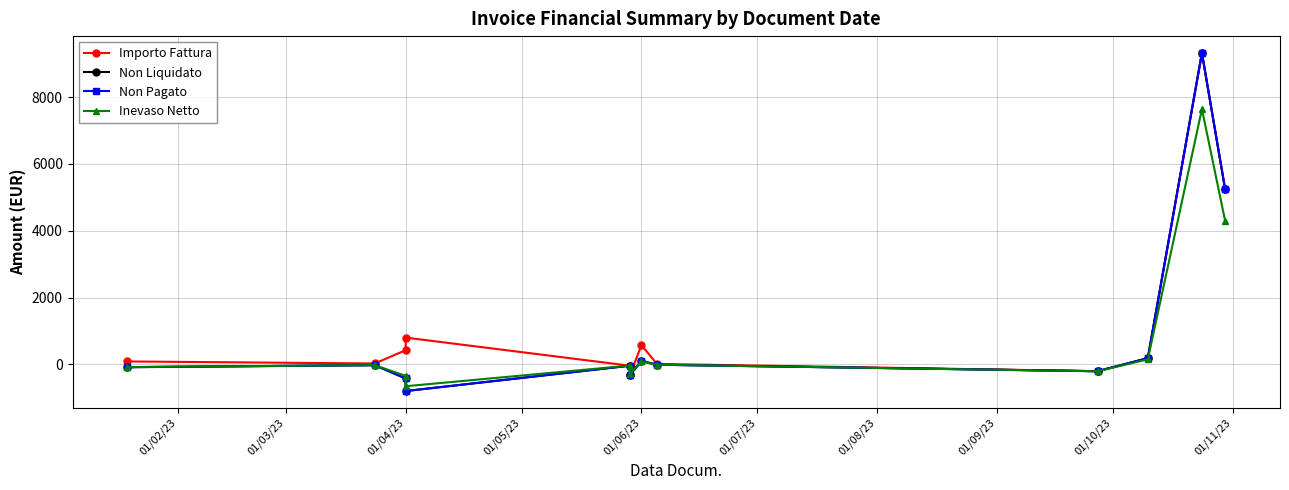

Which series has the largest total across all categories?

Importo Fattura